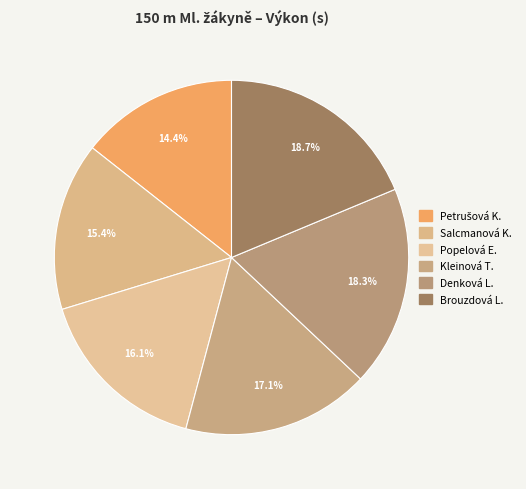

To the nearest percent, what is the difference between the largest and smallest slice percentages?

4%